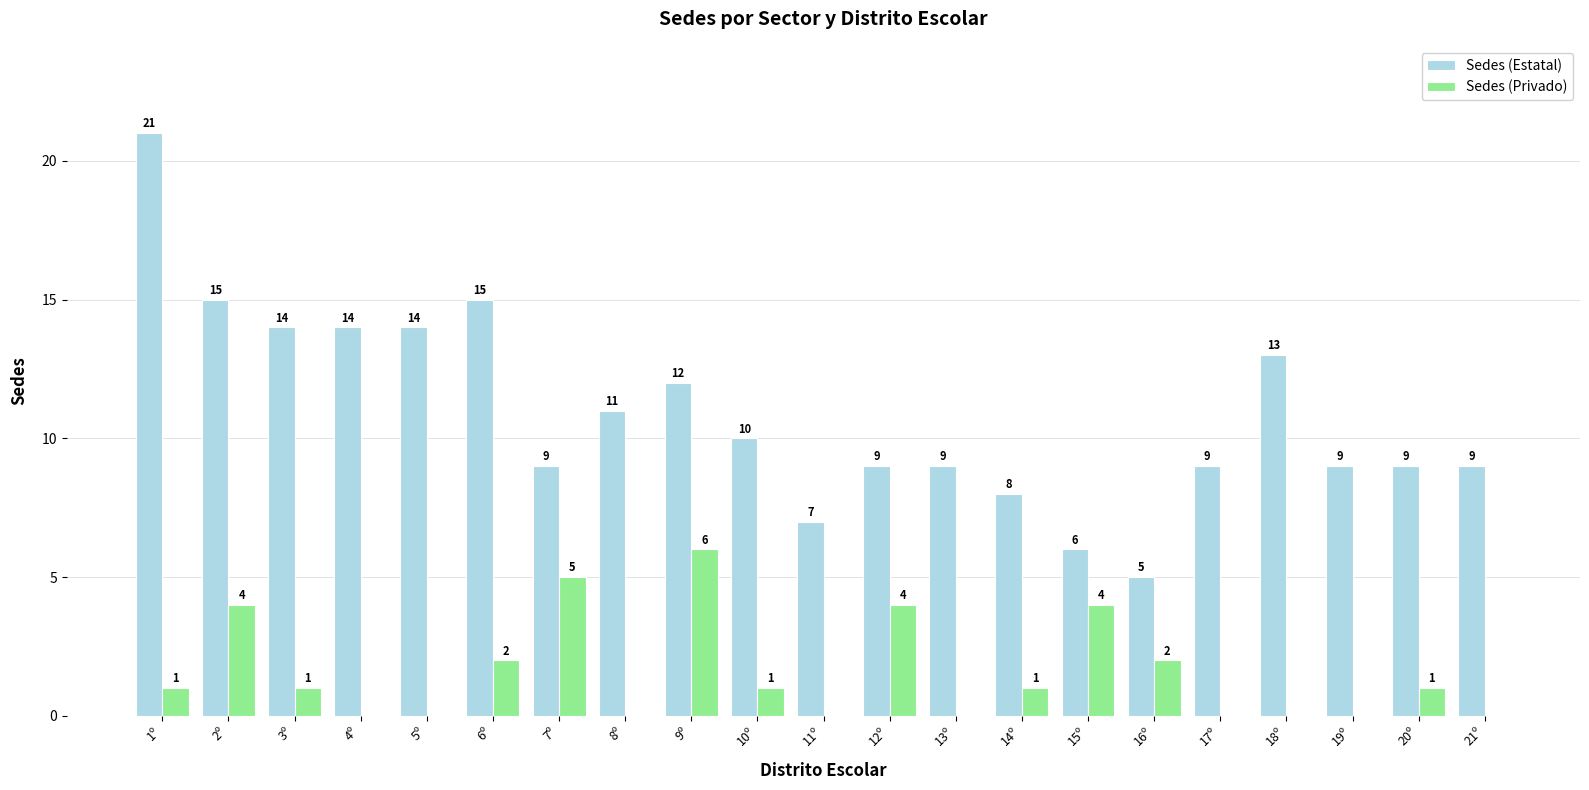

Which series has the largest total across all categories?

Sedes (Estatal)